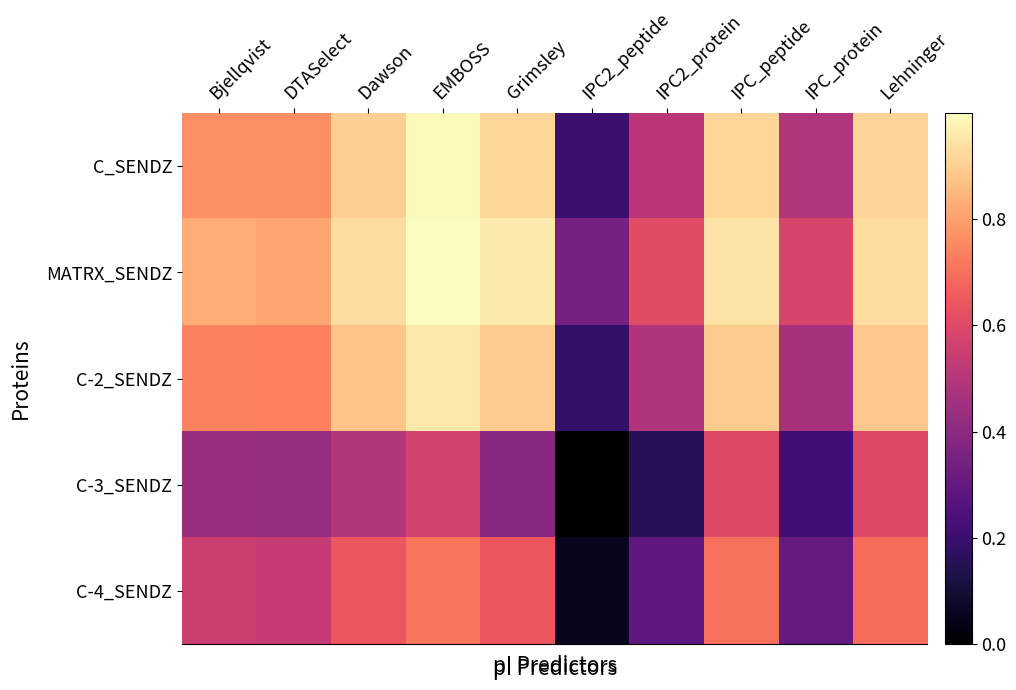

Which label corresponds to the smallest value in the chart?

IPC2_peptide